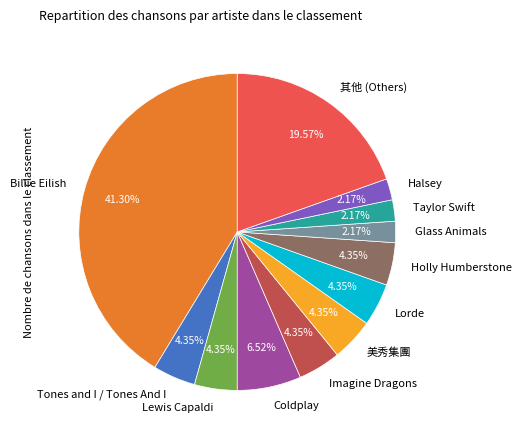

Between Lorde and Coldplay, which is larger?

Coldplay